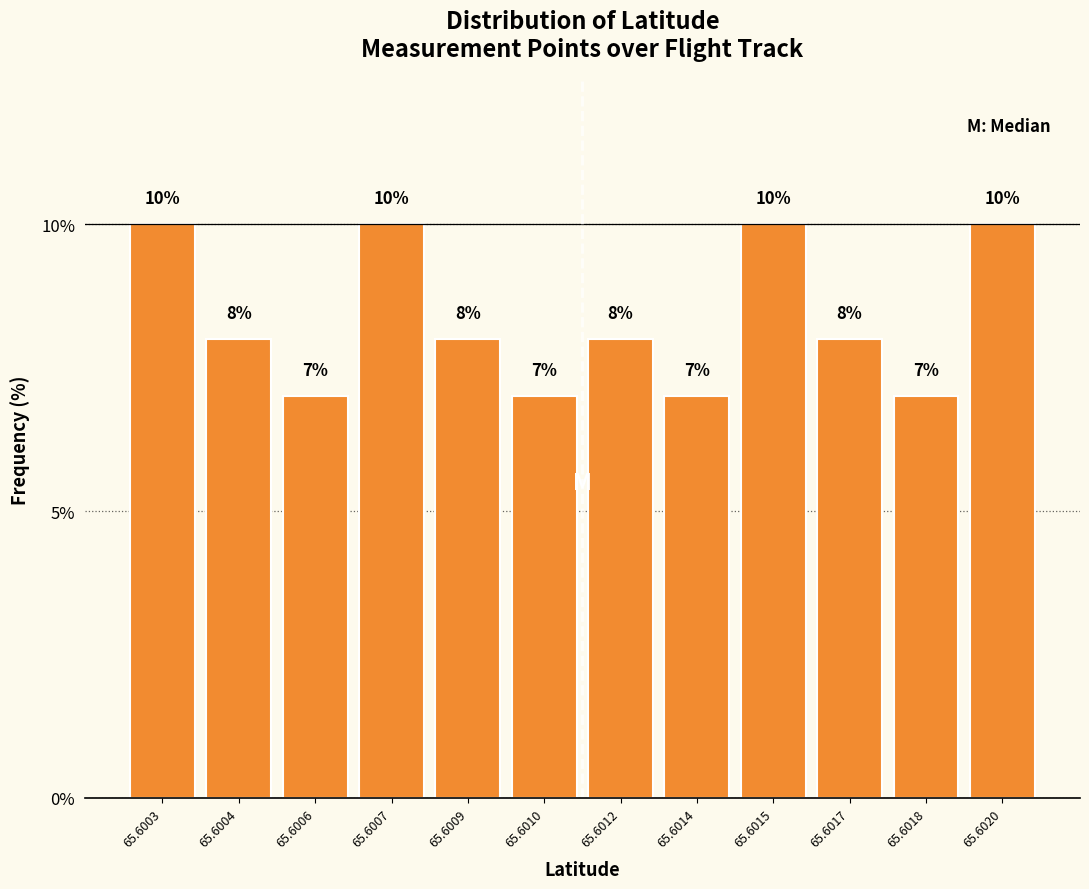

Reading left to right, transcribe all the data shown in this chart.

65.6003=10.0	65.6004=8.0	65.6006=7.0	65.6007=10.0	65.6009=8.0	65.6010=7.0	65.6012=8.0	65.6014=7.0	65.6015=10.0	65.6017=8.0	65.6018=7.0	65.6020=10.0